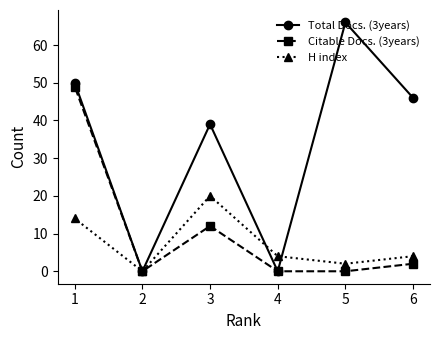

How many interior local peaks does the H index series have?

1